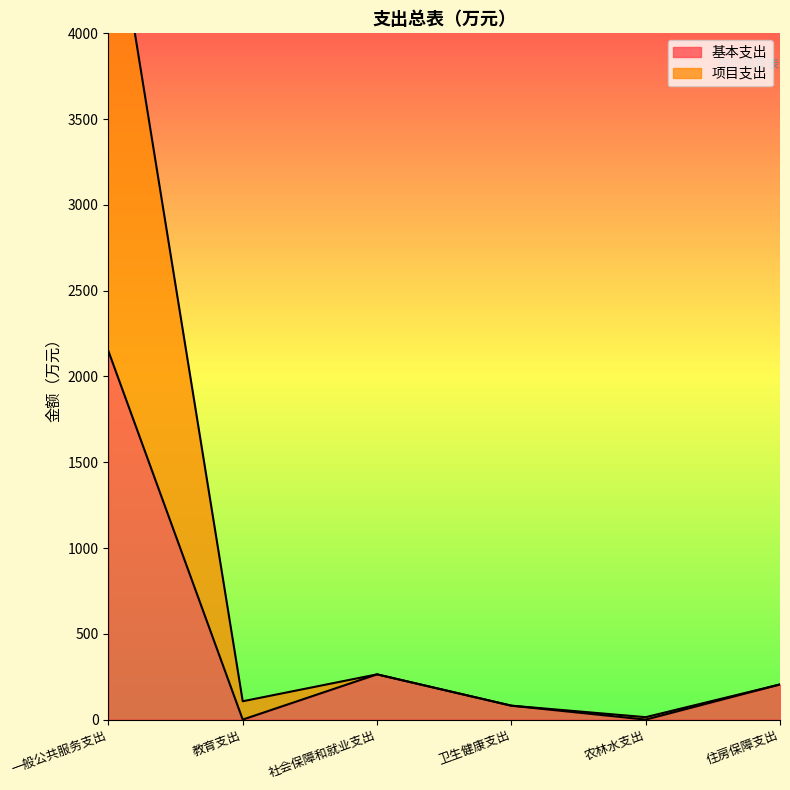

Where is the first local minimum for 基本支出?

教育支出